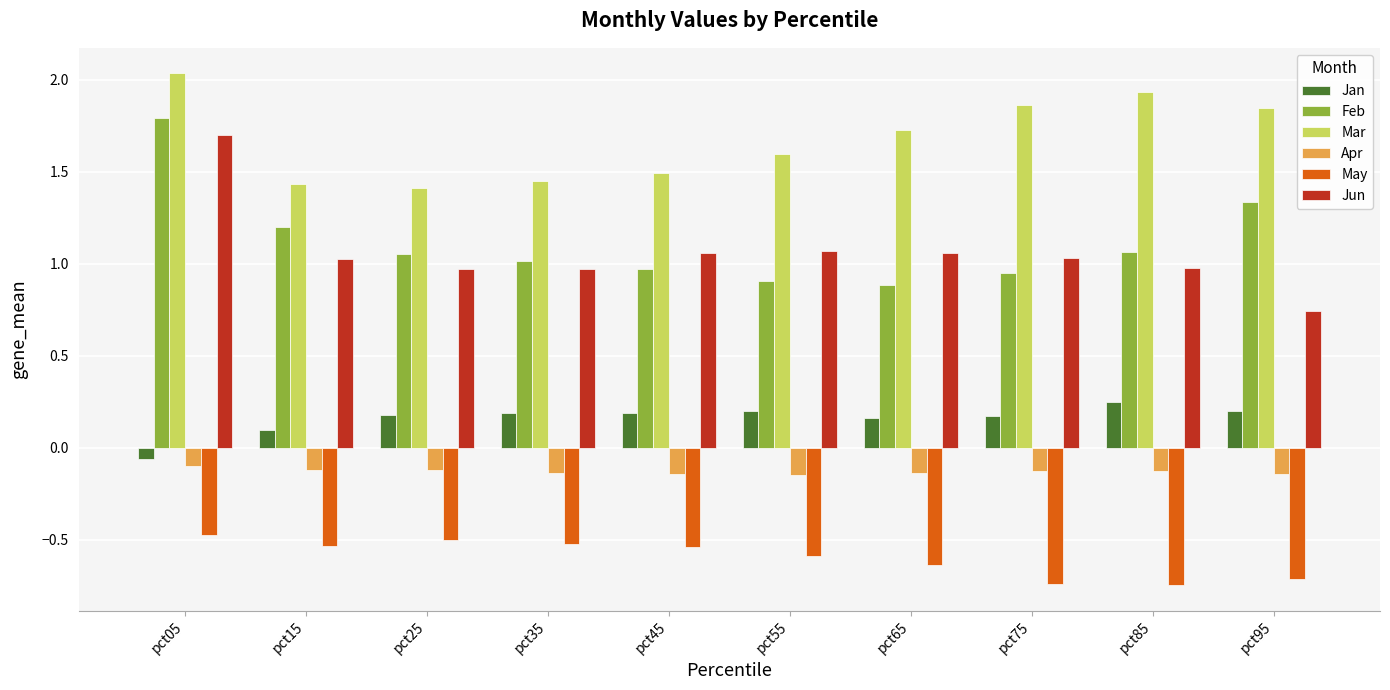

At which label does Jun reach its peak?

pct05